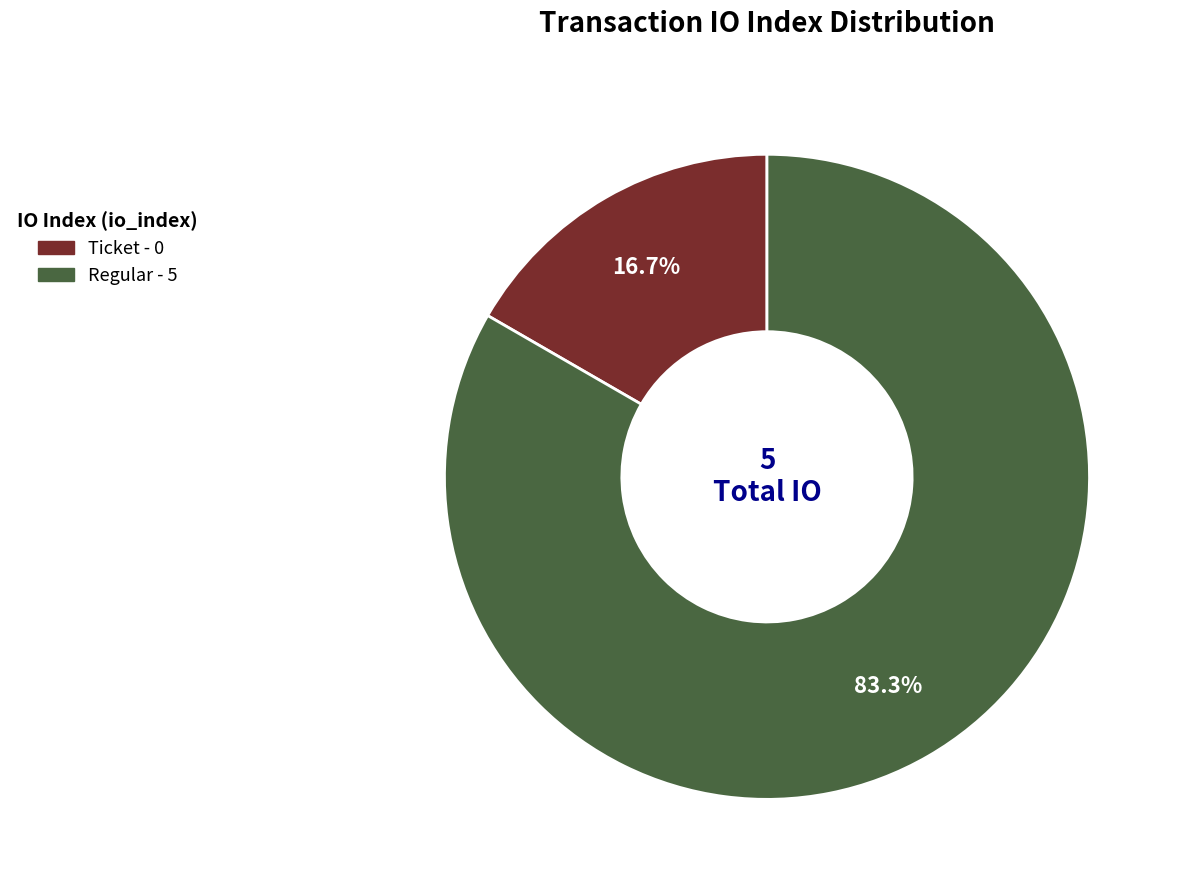

To the nearest percent, what is the difference between the largest and smallest slice percentages?

67%